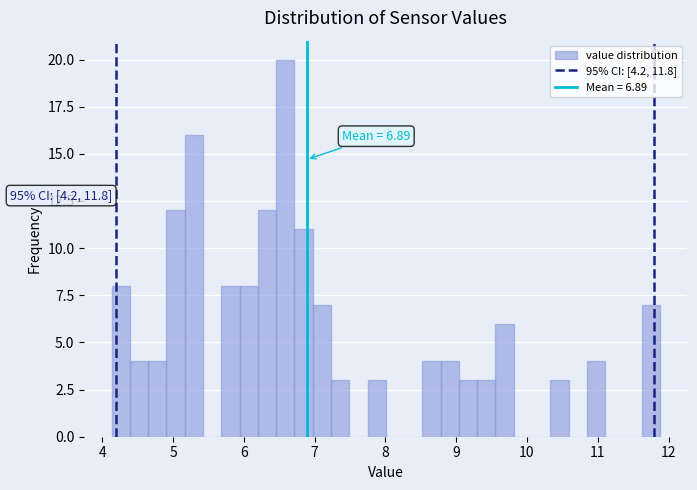

Read against the x-axis, roughly where is the centre of the tallest bar?

6.6